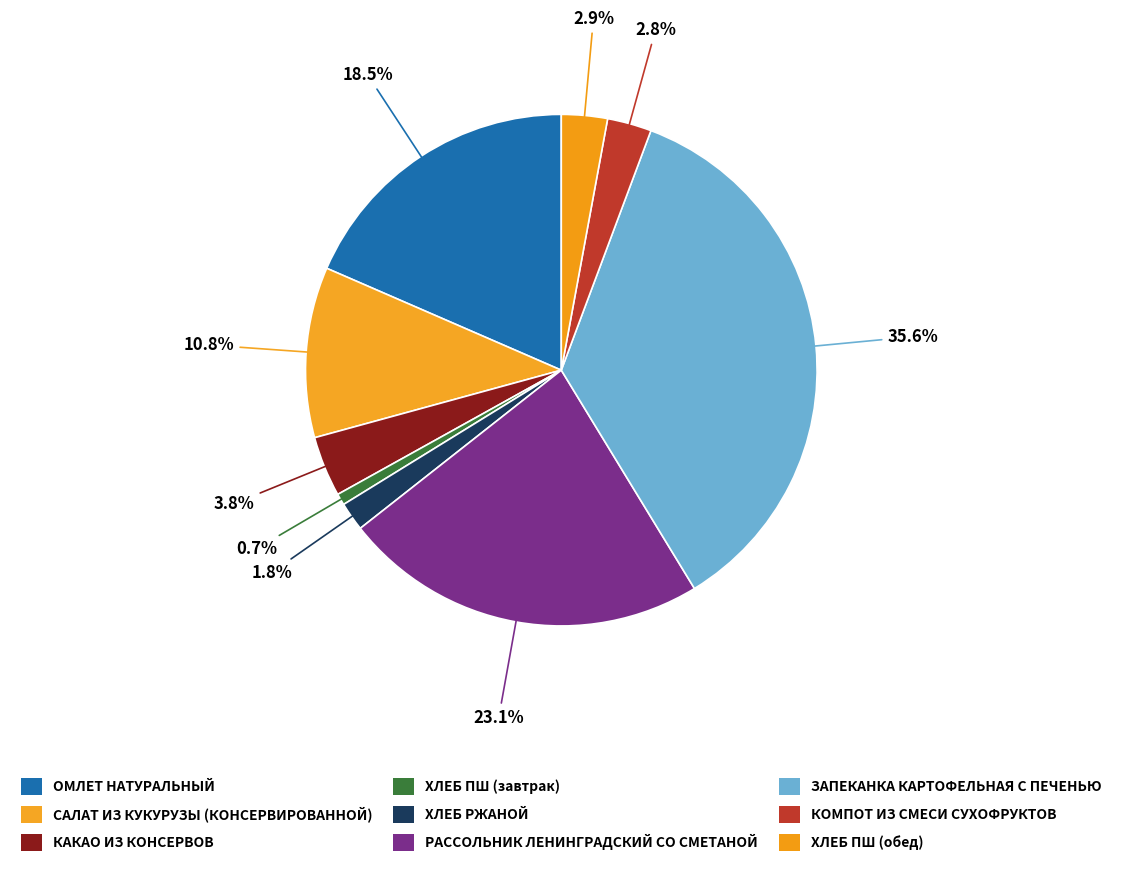

Is it true that ЗАПЕКАНКА КАРТОФЕЛЬНАЯ С ПЕЧЕНЬЮ is 46% of the pie?

False